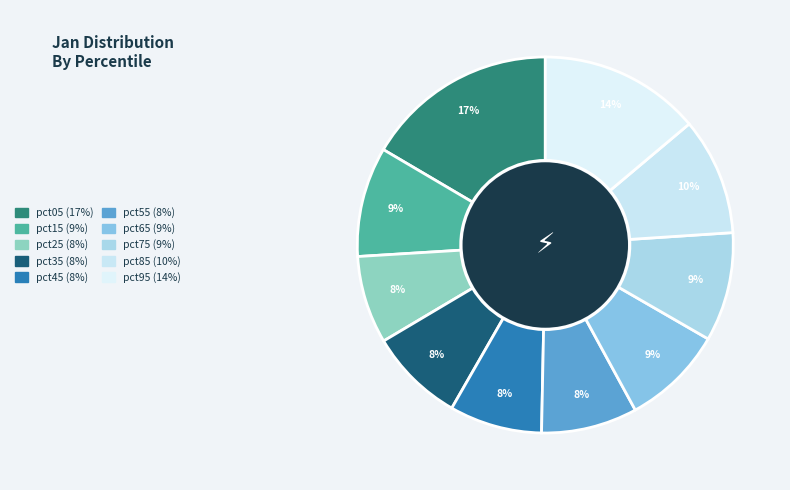

Is there a majority slice in this chart?

No